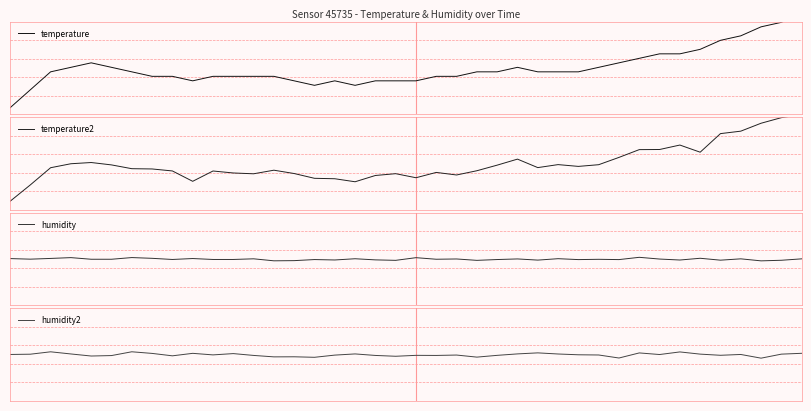

How many data points in humidity are above 0?

16